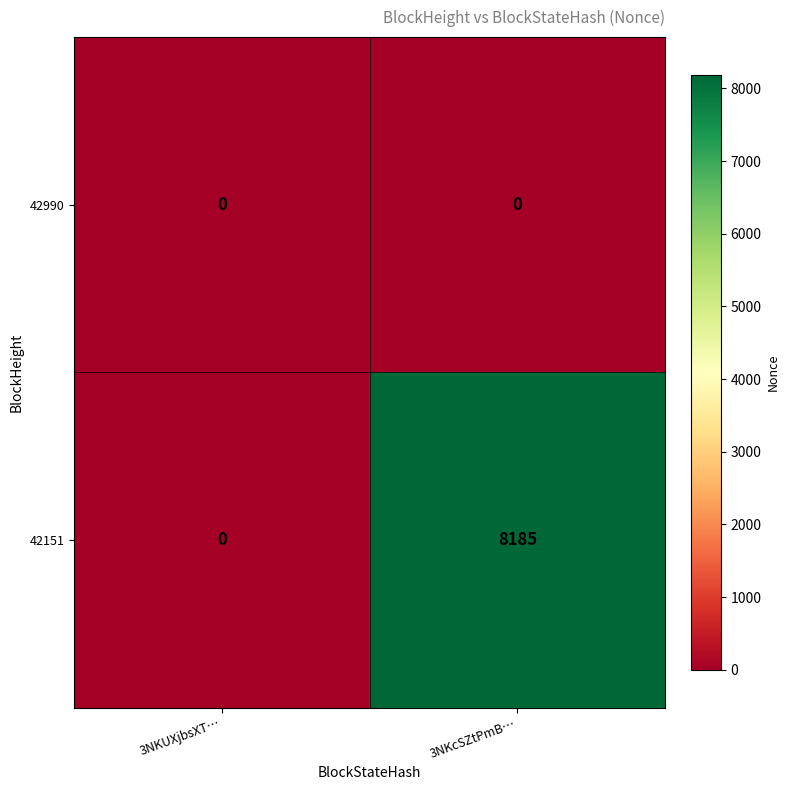

What is the total value across all series at 3NKcSZtPmB…?

8185